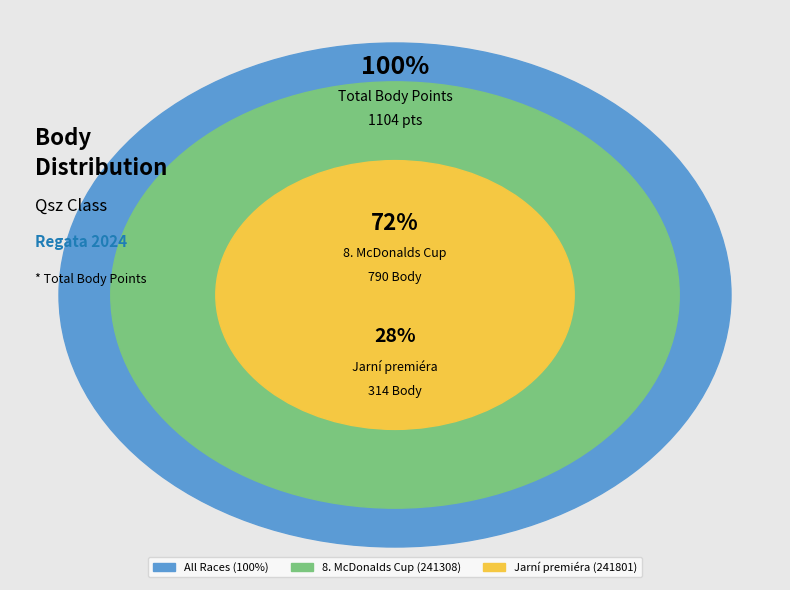

What is the smallest slice in the pie chart?

241801